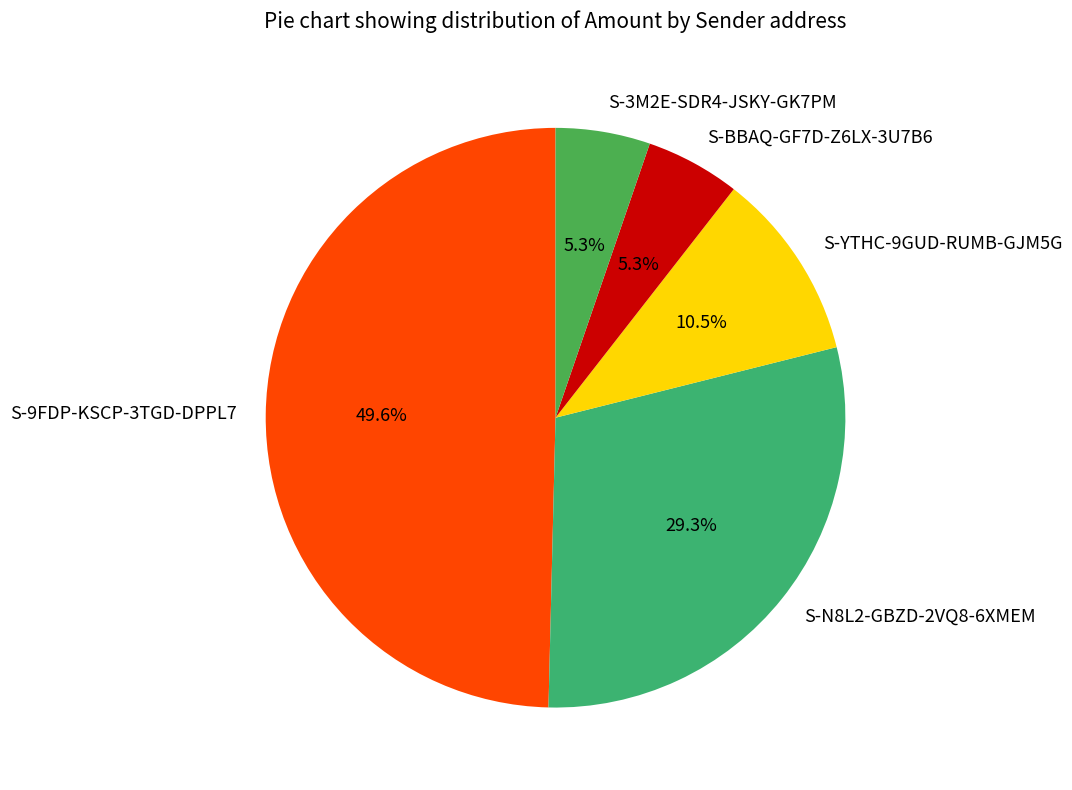

Does S-BBAQ-GF7D-Z6LX-3U7B6 account for over 50% of the chart?

No